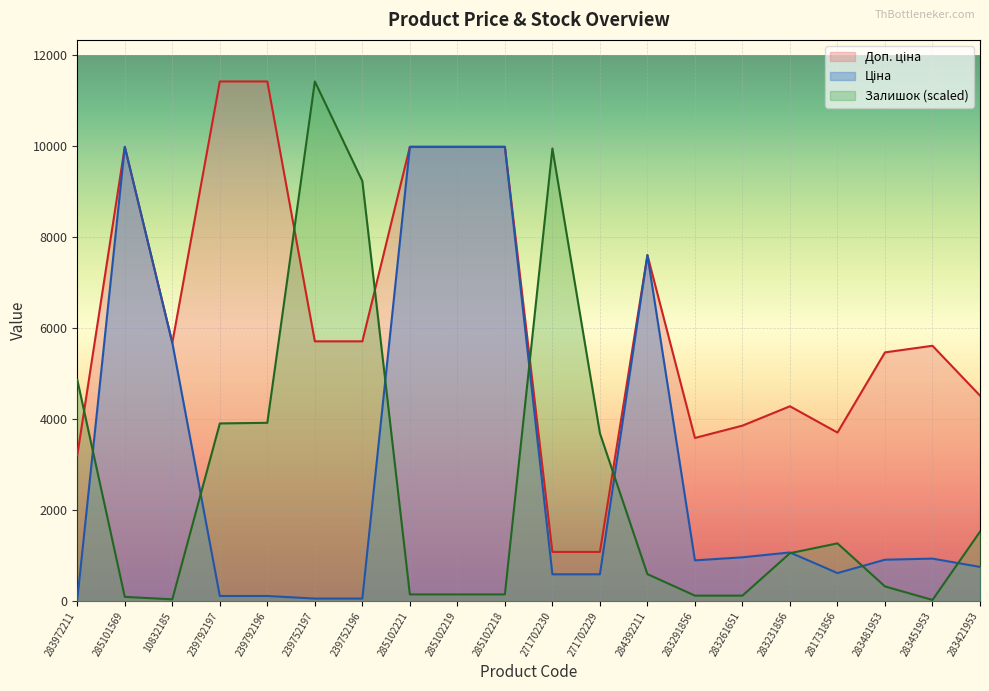

Is it true that Залишок equals 15534.9 at 271702230?

False